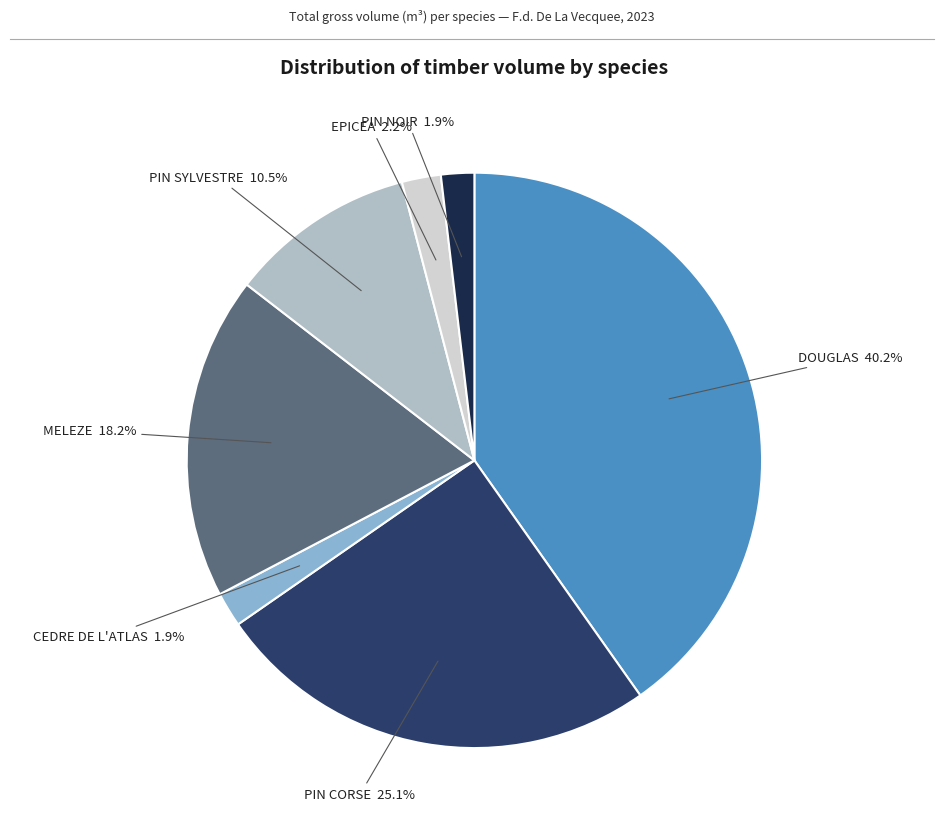

What is the largest slice in the pie chart?

DOUGLAS